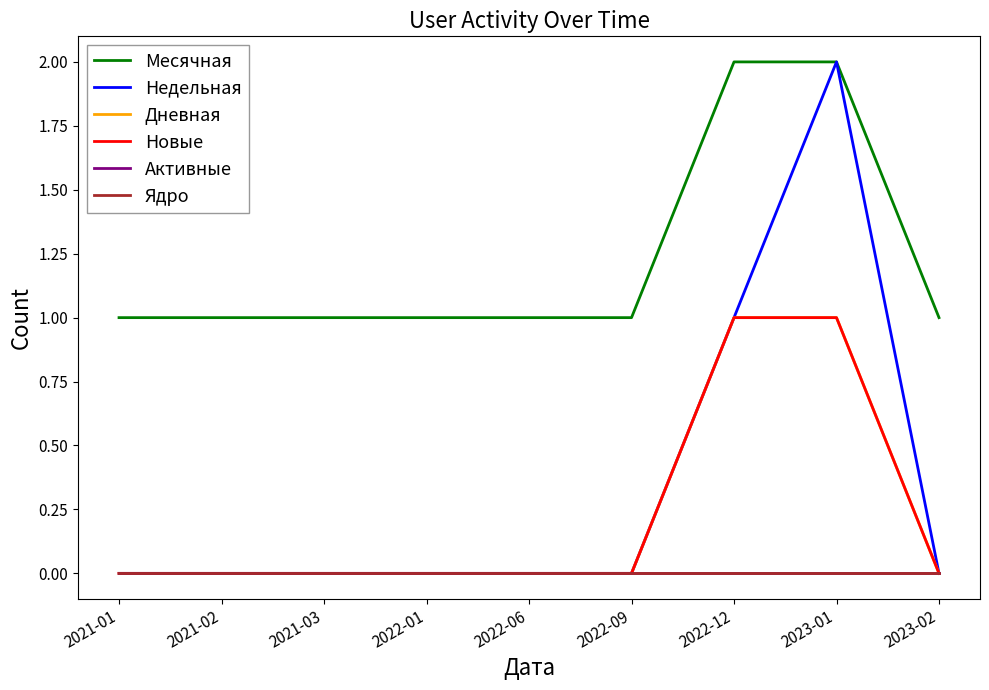

True or false: Активные and Ядро cross at least once.

False